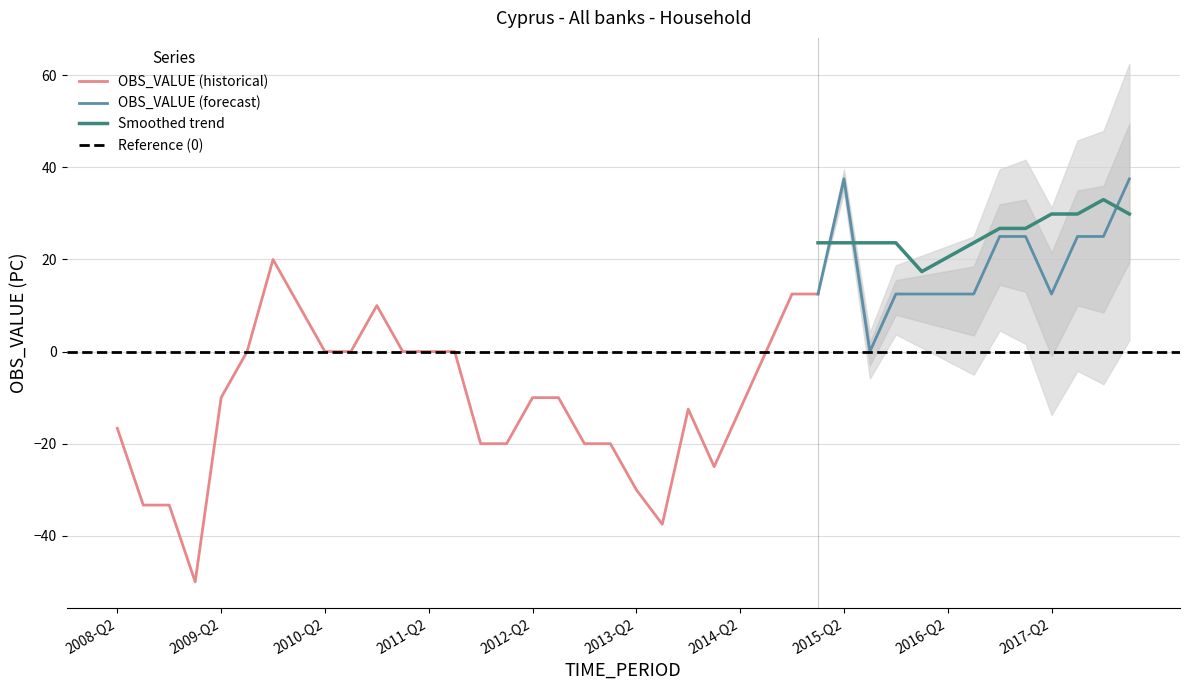

Reading left to right, list all the values displayed in this chart.

-16.7	-33.3	-33.3	-50.0	-10.0	0.0	20.0	10.0	0.0	0.0	10.0	0.0	0.0	0.0	-20.0	-20.0	-10.0	-10.0	-20.0	-20.0	-30.0	-37.5	-12.5	-25.0	-12.5	0.0	12.5	12.5	37.5	0.0	12.5	12.5	12.5	12.5	25.0	25.0	12.5	25.0	25.0	37.5